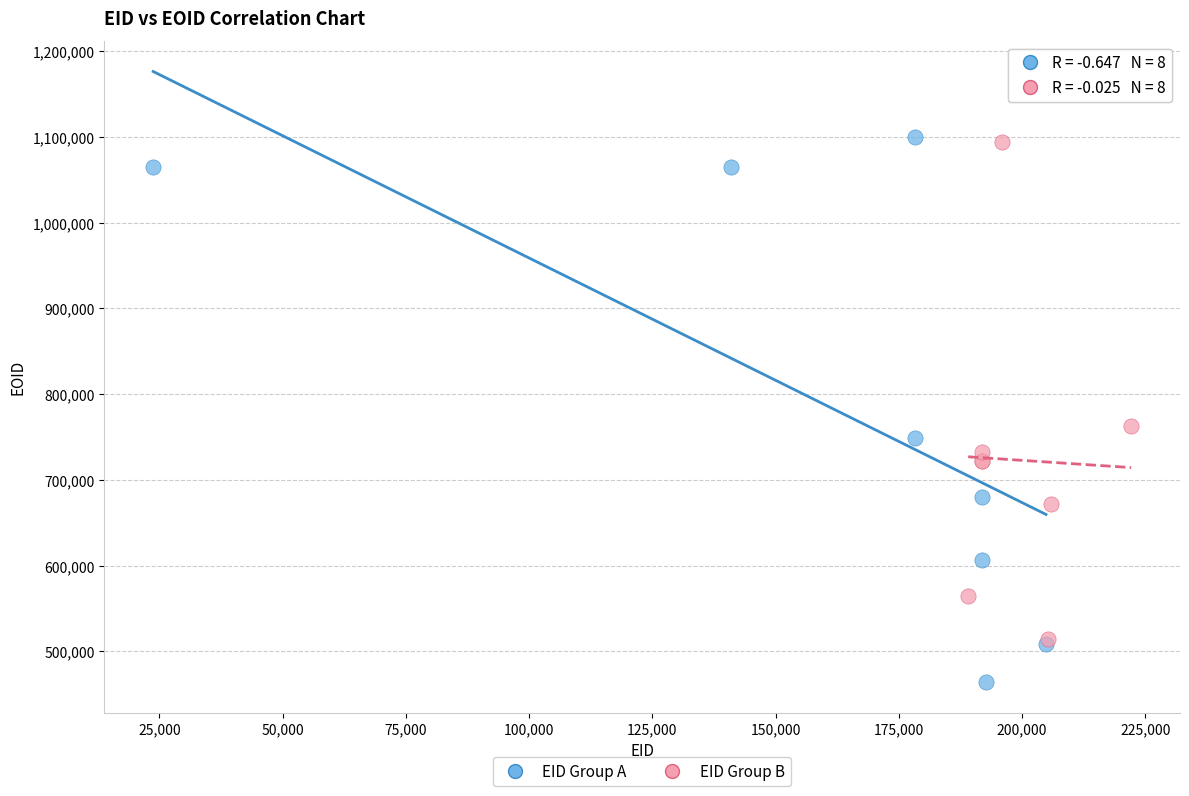

What are all the series names shown in the legend?

EID Group A, EID Group B